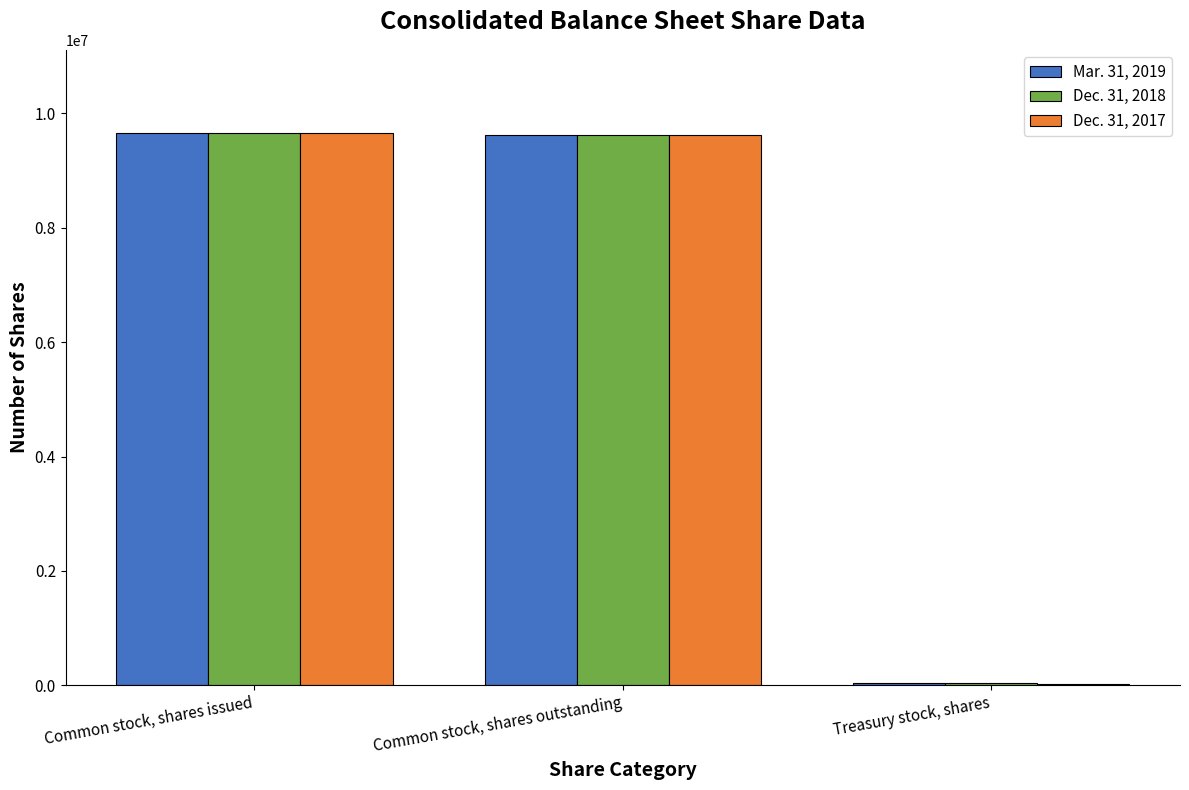

Where is Dec. 31, 2017 nearest to the value 4843071?

Common stock, shares outstanding